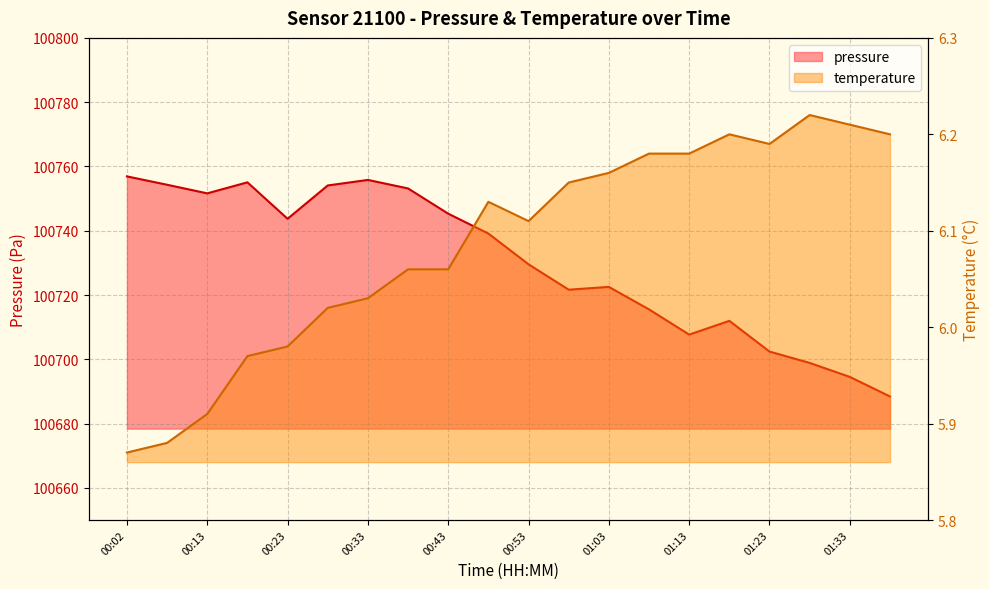

What is the smallest value displayed?

5.9